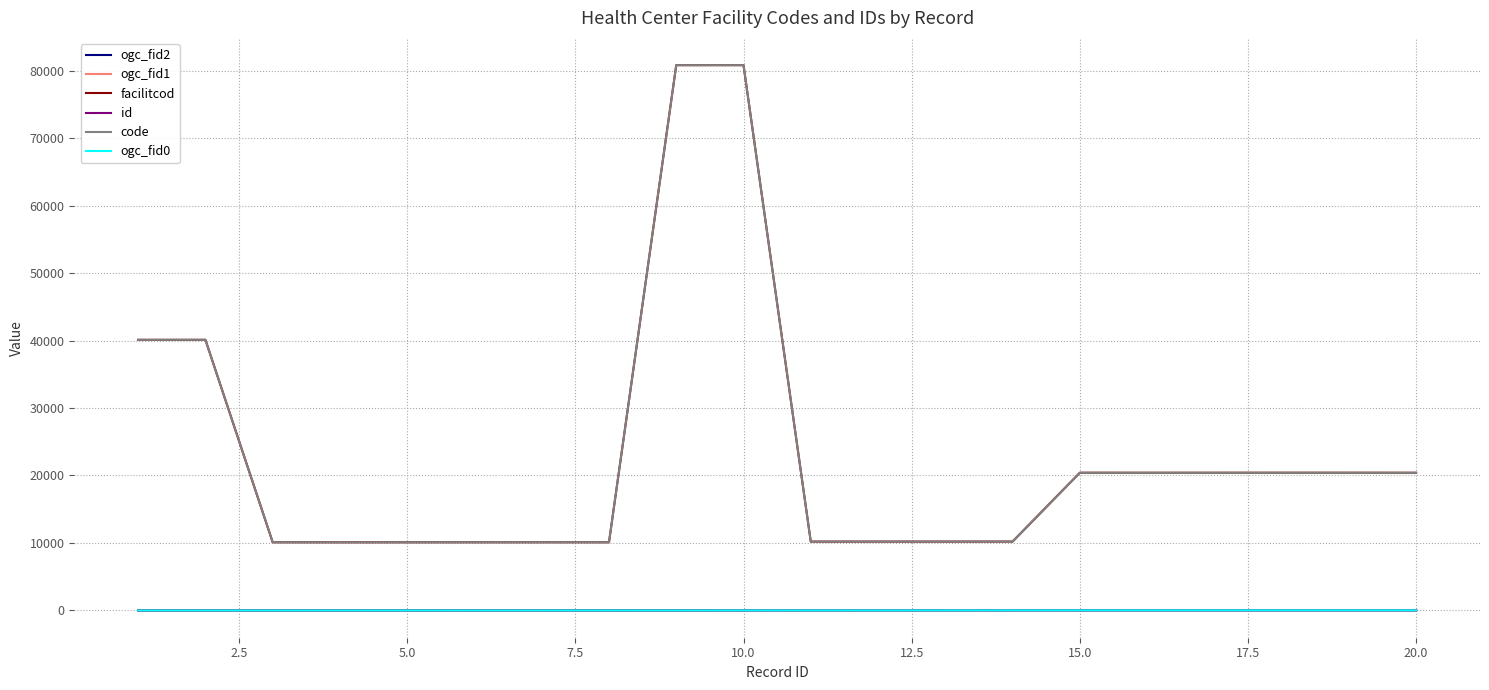

Is this an area chart (filled region under the line)?

No